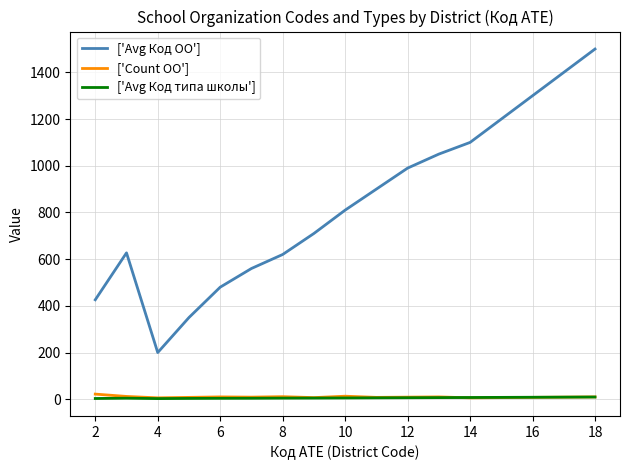

What is the lowest value of the ['Count ОО'] series?

6.0